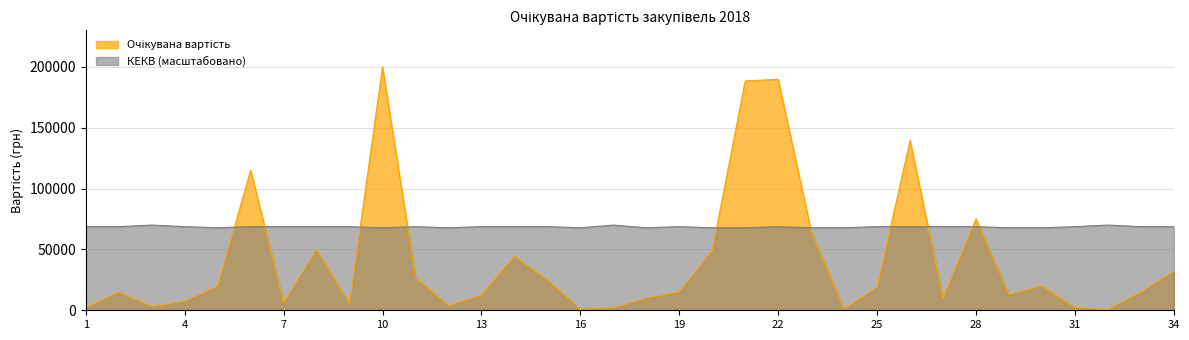

What is the value of the Очікувана вартість point at the 10th from the left?

199920.0